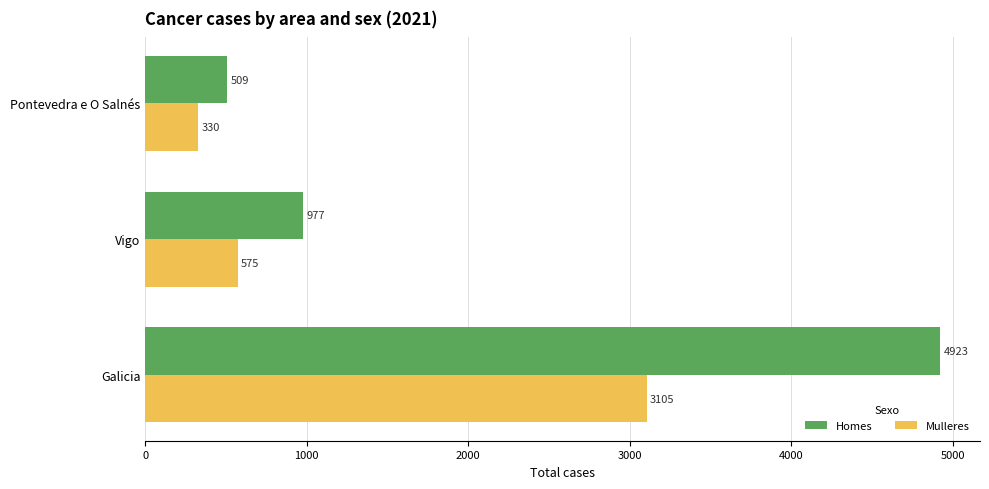

Which series has the largest range (max minus min)?

Homes